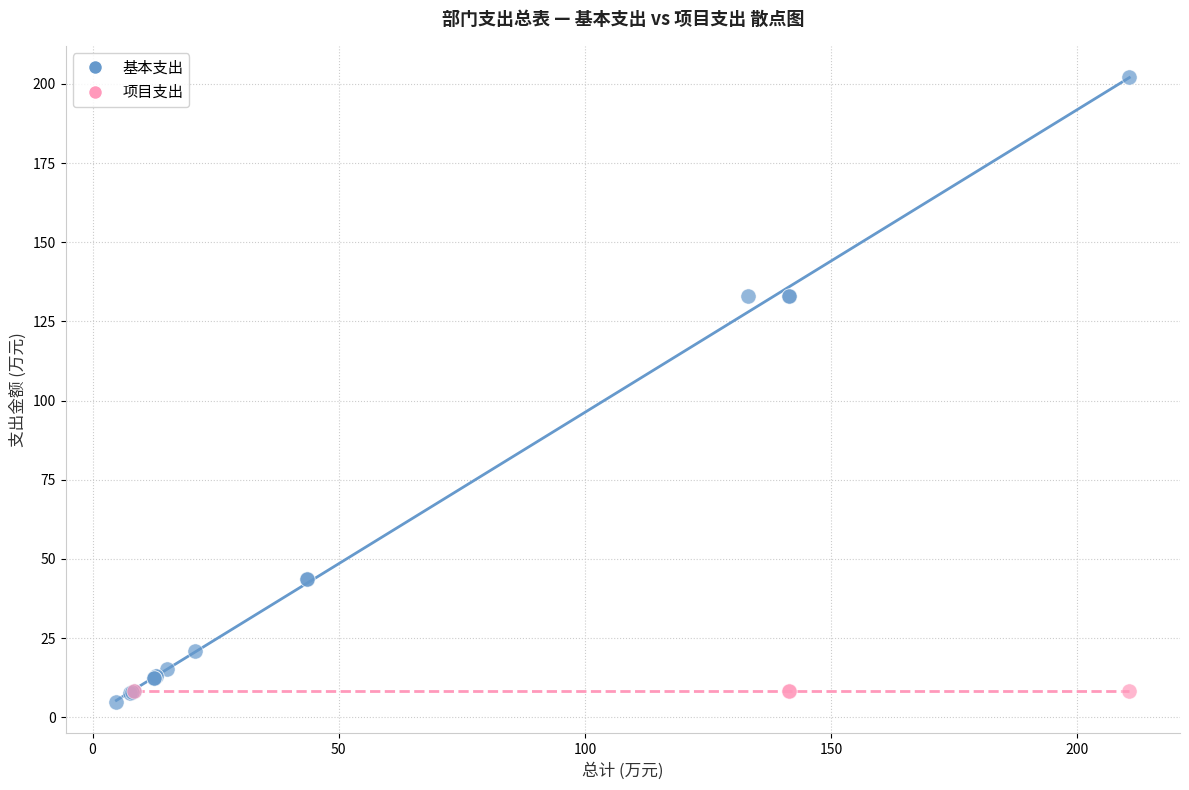

Which series contains the highest Y value?

基本支出